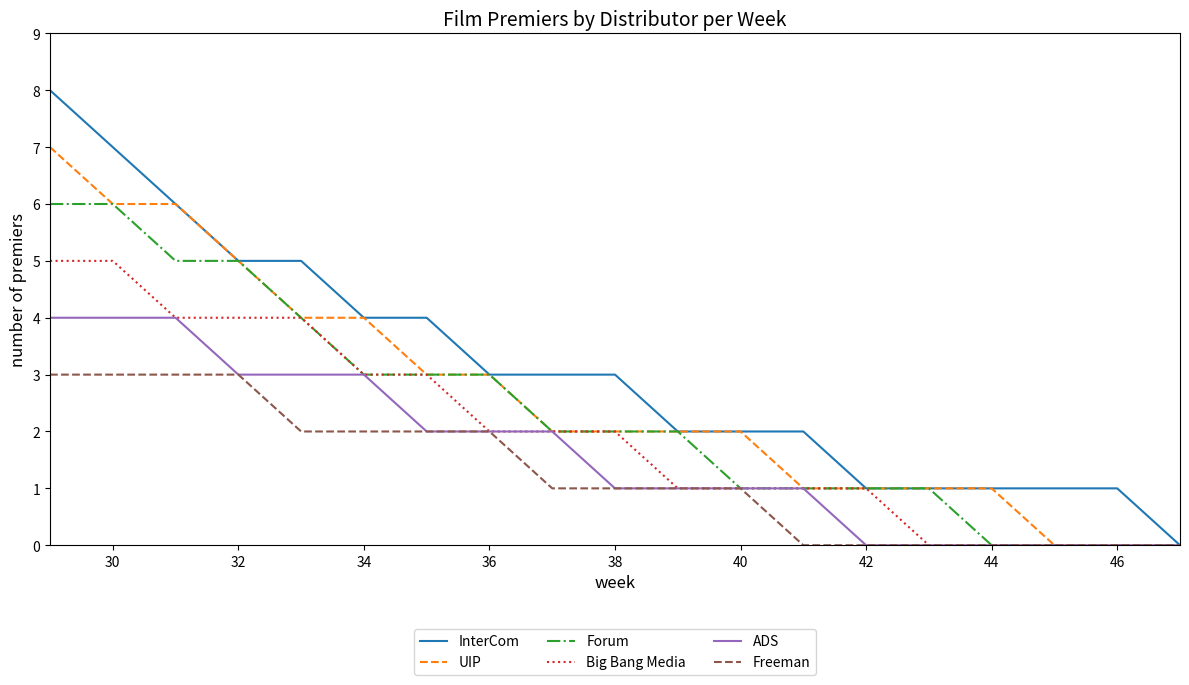

List the series in order of their peak value, highest first.

InterCom, UIP, Forum, Big Bang Media, ADS, Freeman